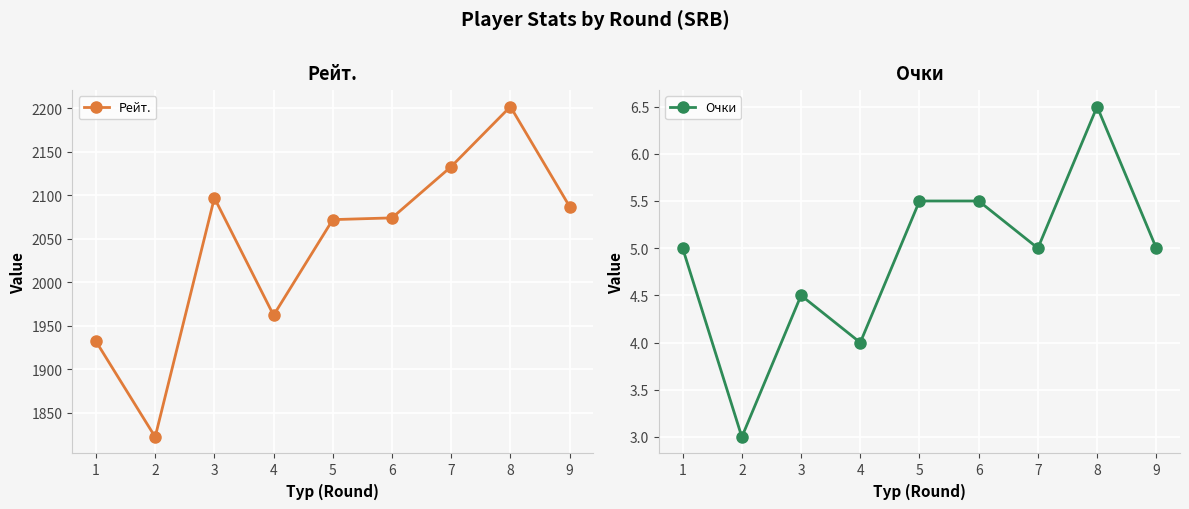

Is the value of Рейт. at 2 greater than the value of Очки at 4?

Yes